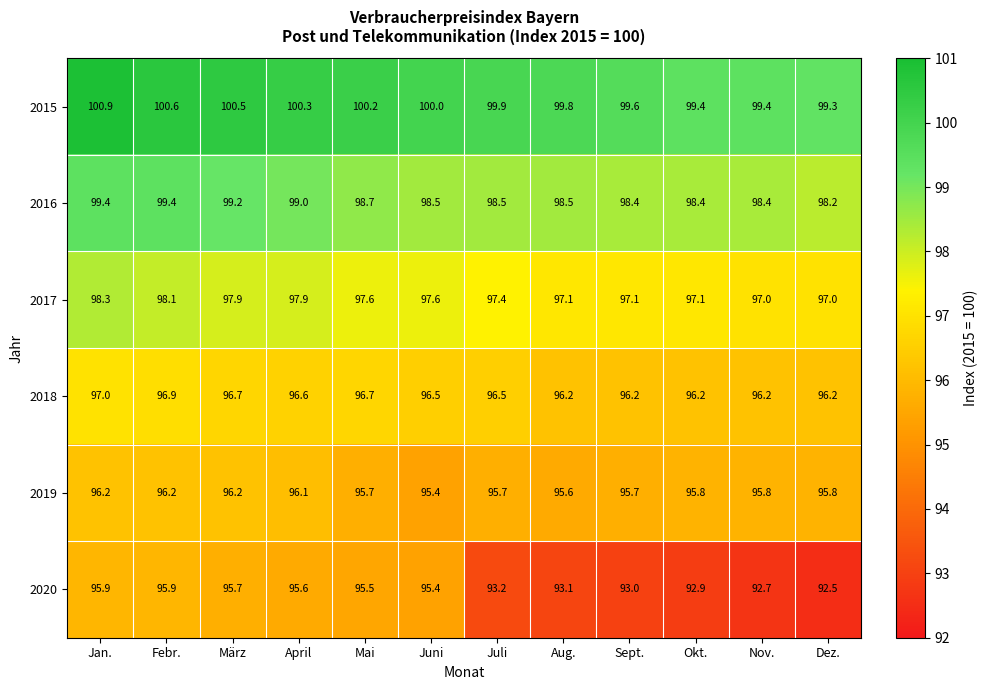

Between Febr. and Dez., which series saw the biggest shift?

2020